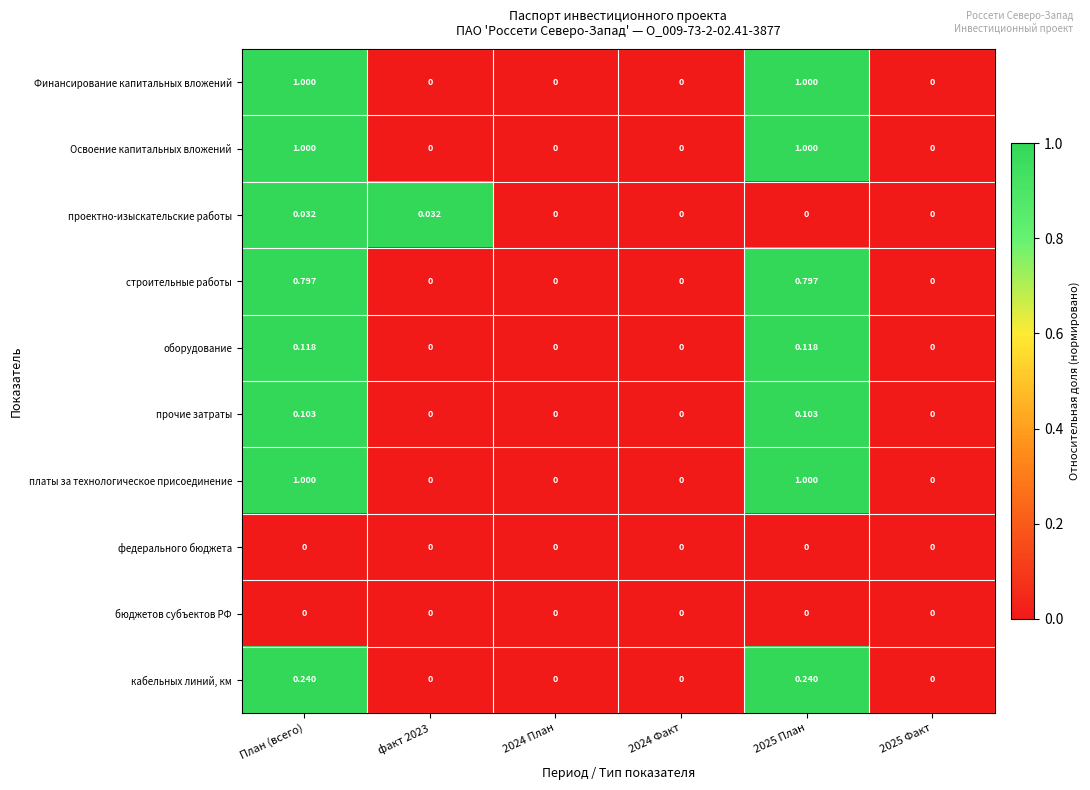

How many series are shown in this chart?

10